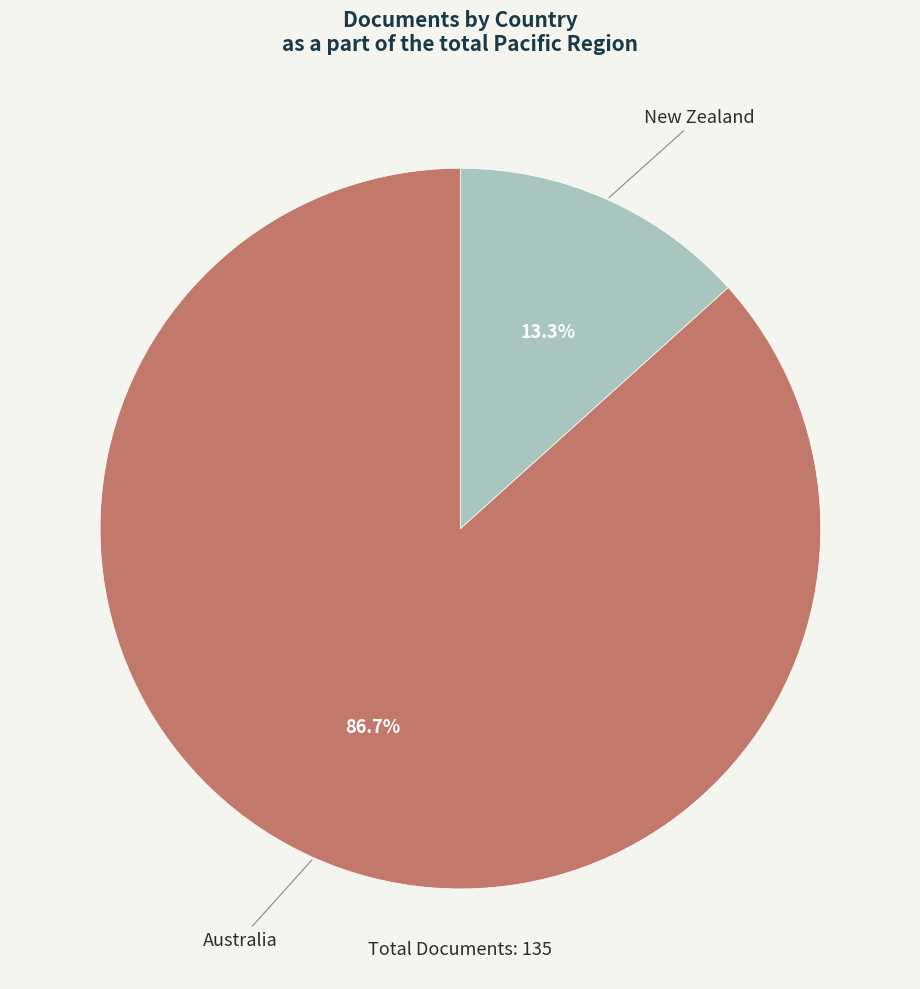

What is the ratio of the value at New Zealand to the value at Australia?

0.2